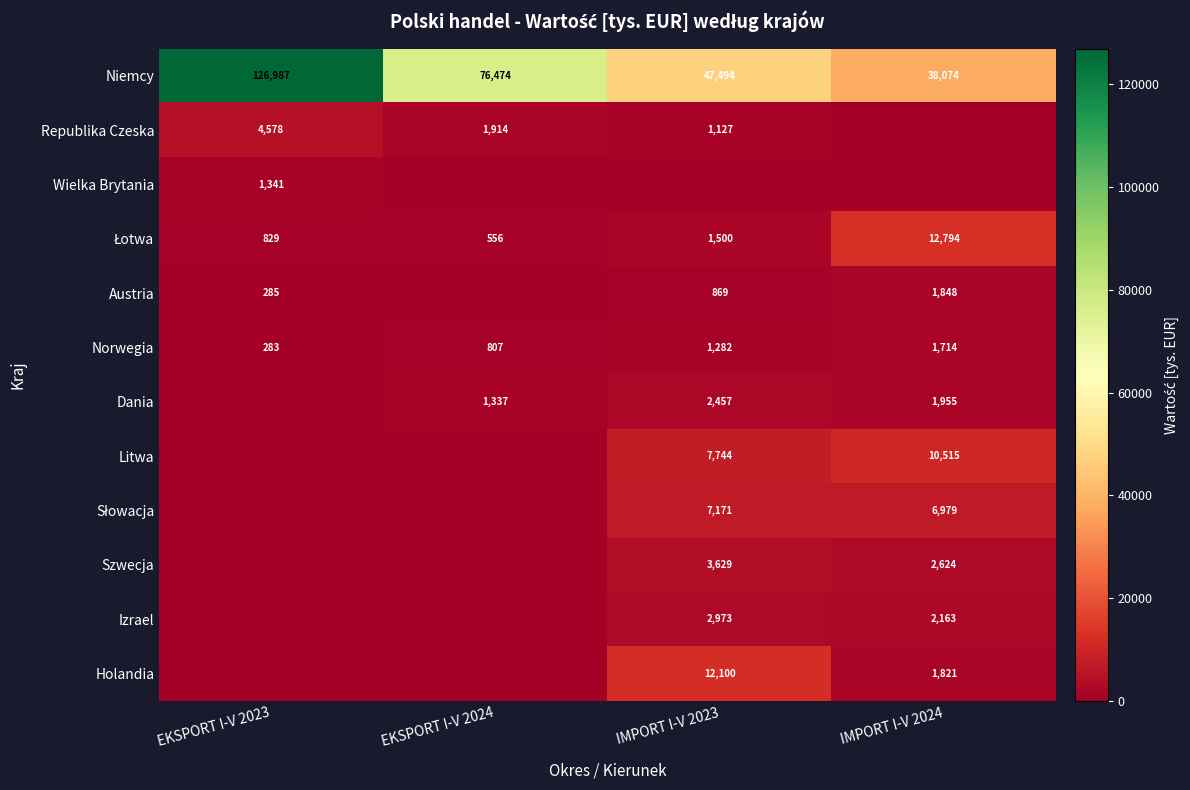

Where is Niemcy nearest to the value 82530?

EKSPORT I-V 2024